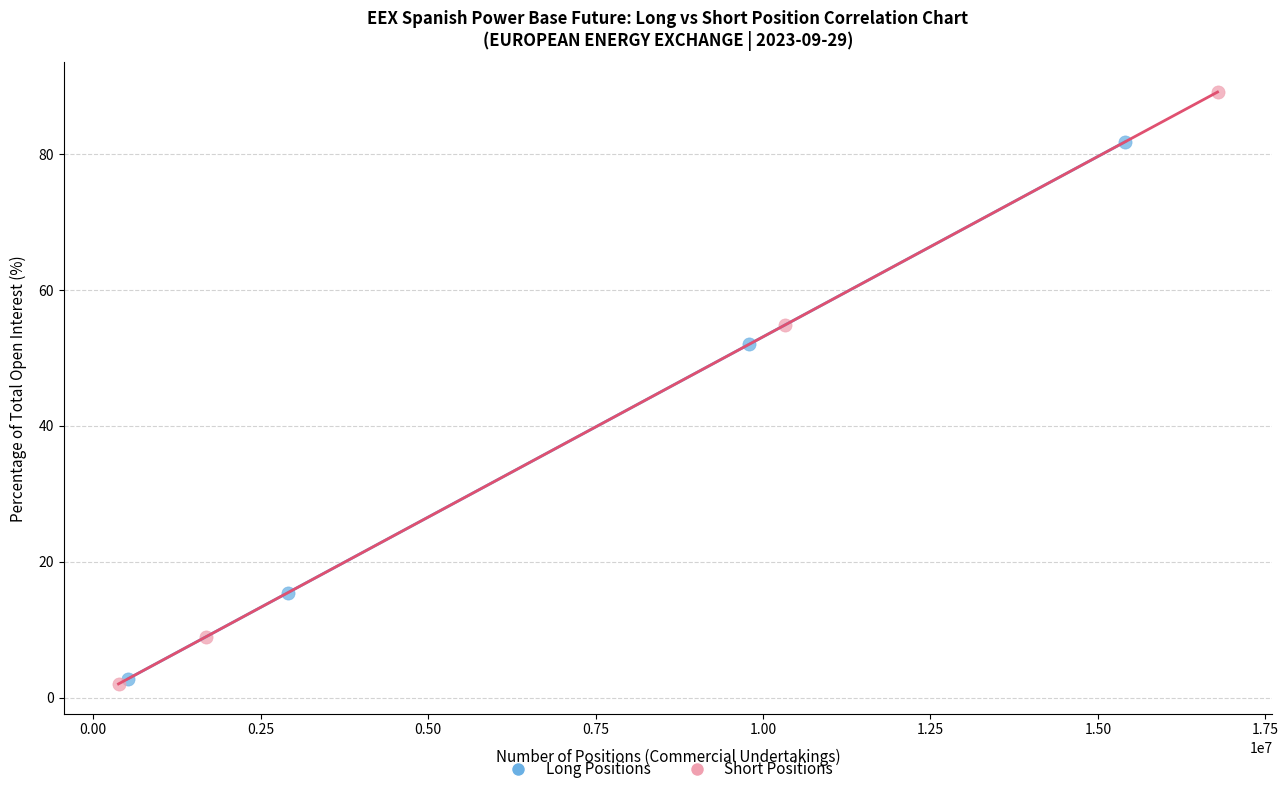

Which series has the largest Y range (max minus min)?

Short Positions